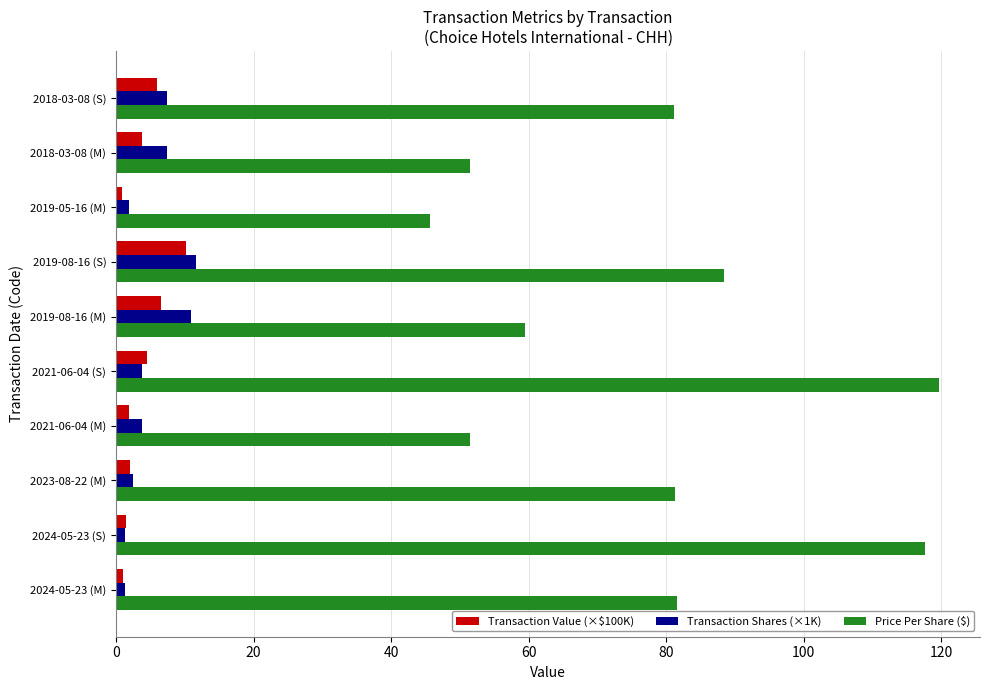

True or false: Price Per Share ($) has a value of 117.6 at 2024-05-23 (S).

True